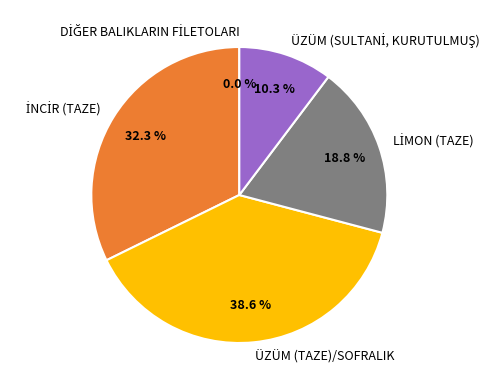

What is the largest slice in the pie chart?

ÜZÜM (TAZE)/SOFRALIK